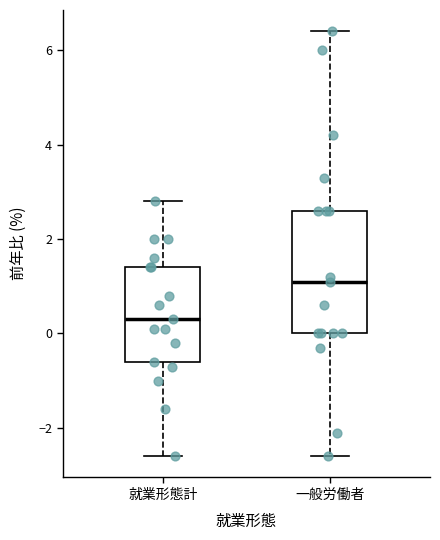

Which box has the lowest median line?

就業形態計